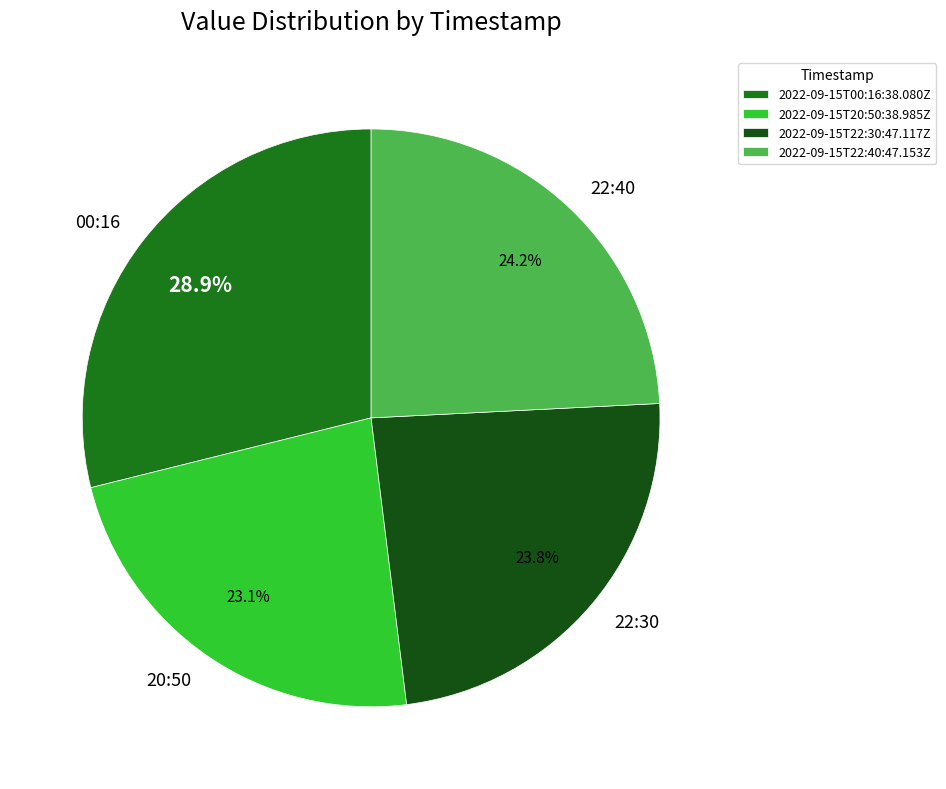

What is the total percentage of 2022-09-15T22:40:47.153Z and 2022-09-15T20:50:38.985Z?

47.3%